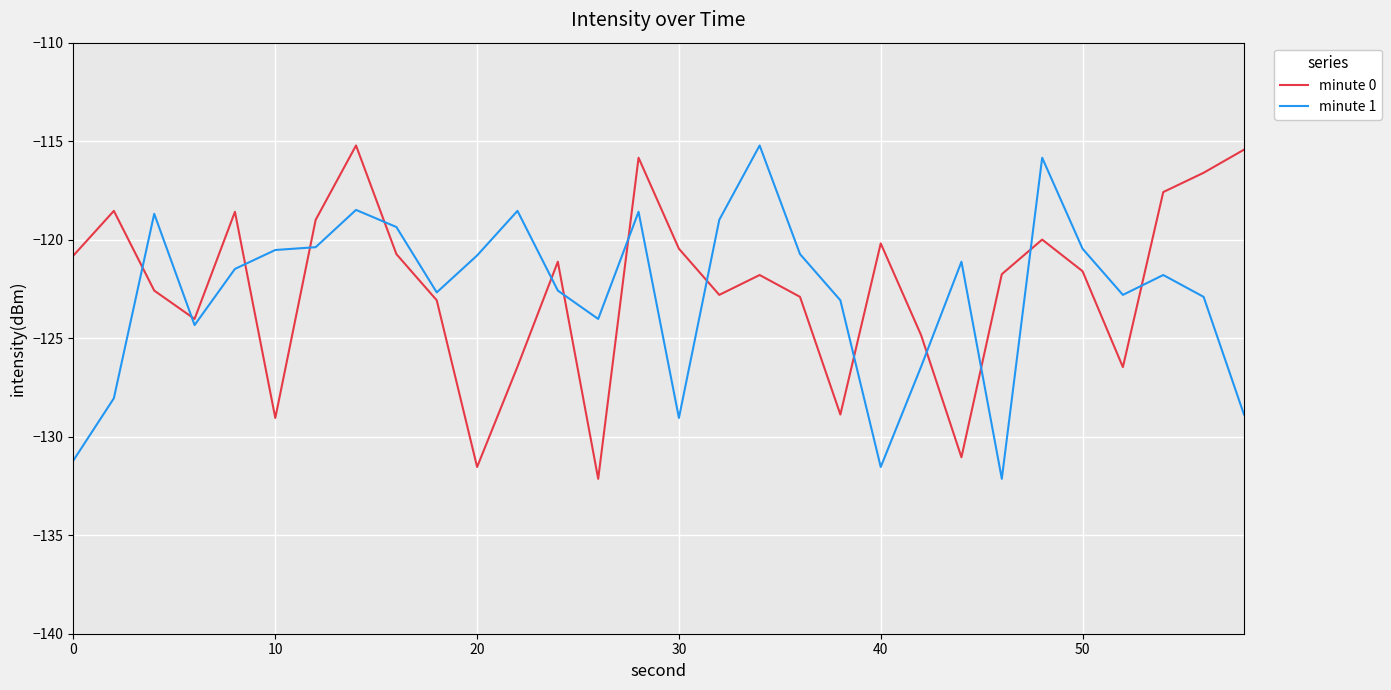

What is the difference between the maximum and minimum values in the minute 0 series?

16.9